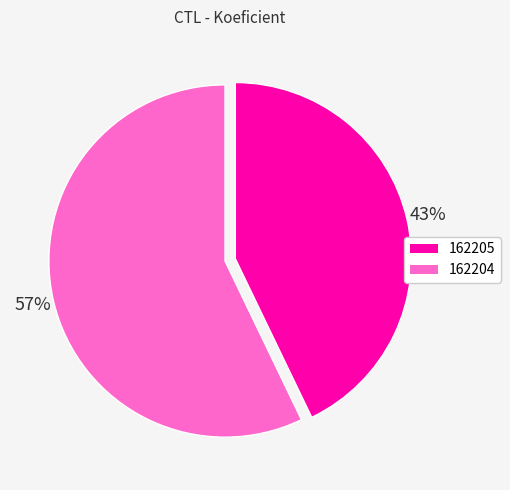

Which slice represents more than half of the pie?

162204